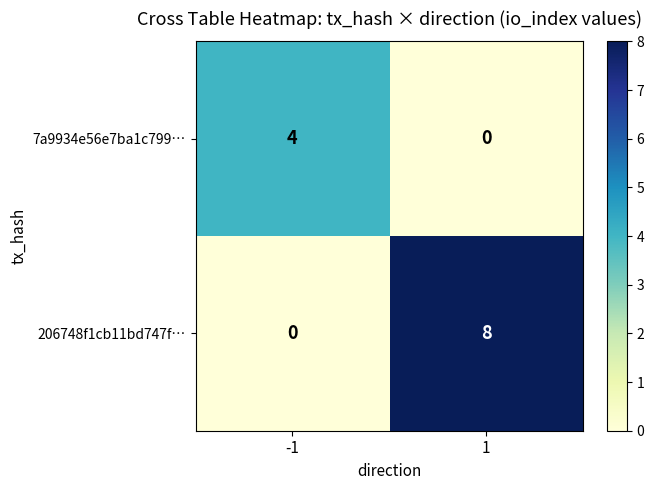

List the series in order of their peak value, lowest first.

7a9934e56e7ba1c799…, 206748f1cb11bd747f…